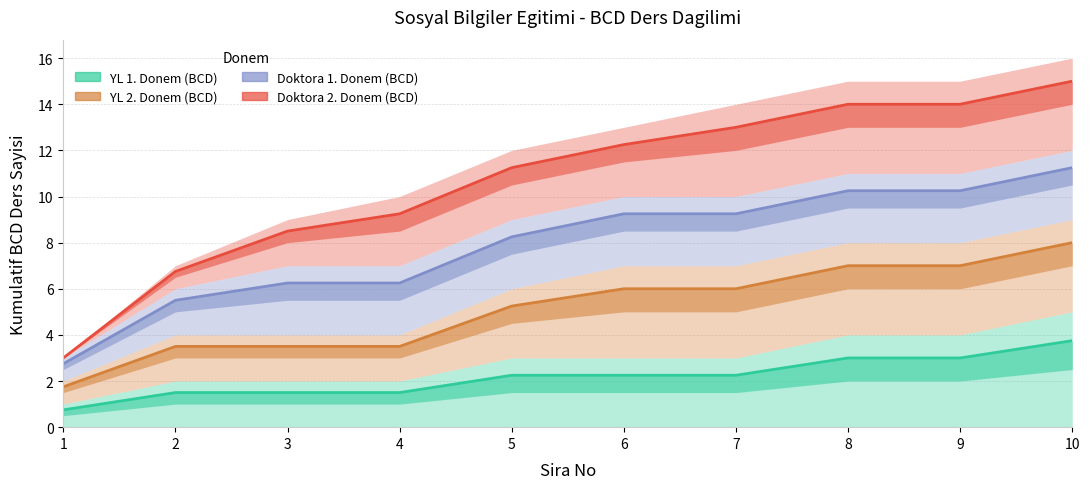

What are all the series names shown in the legend?

YL 1. Donem (BCD), YL 2. Donem (BCD), Doktora 1. Donem (BCD), Doktora 2. Donem (BCD)